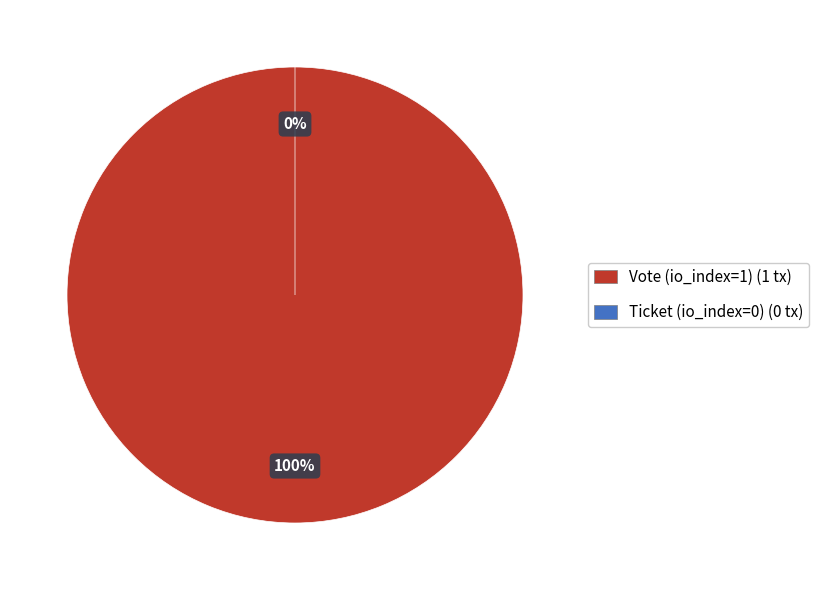

Is it true that Vote (io_index=1) is 100% of the pie?

True